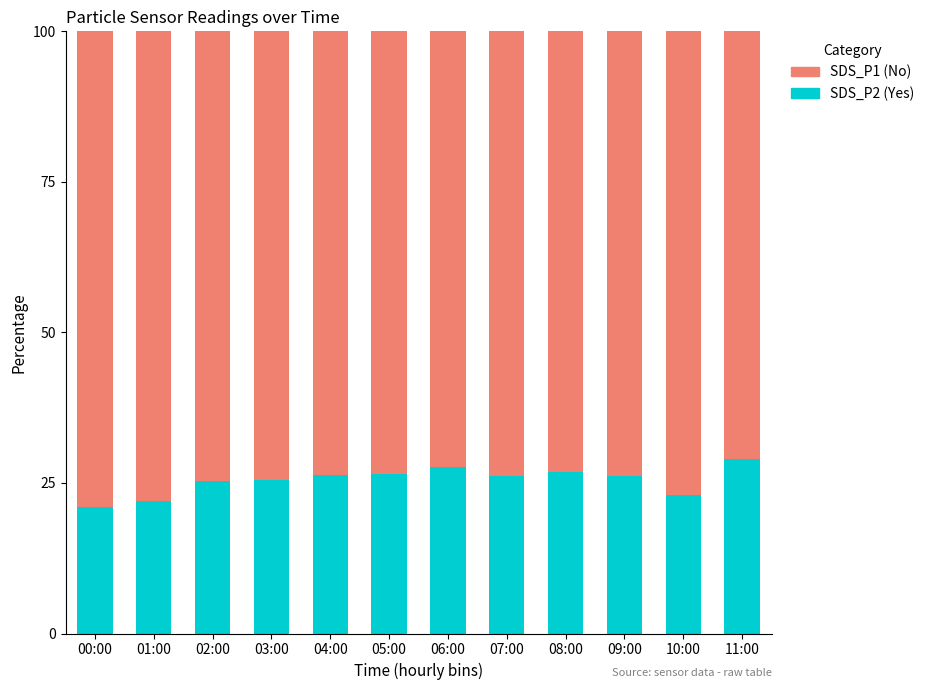

The SDS_P2 (Yes) series shows 17.7 at 06:00. True or false?

False